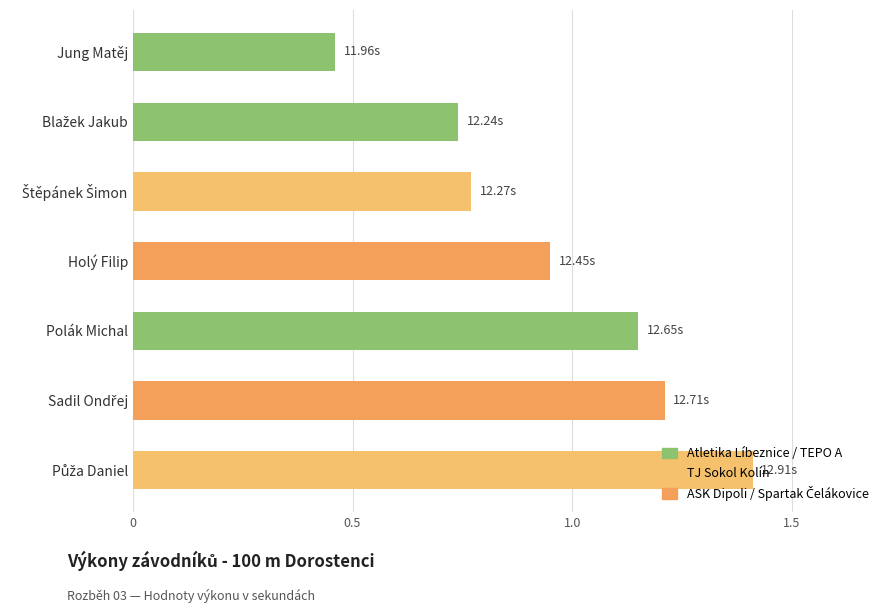

Reading right to left, extract all data points from this chart.

0.5	0.7	0.8	0.9	1.2	1.2	1.4